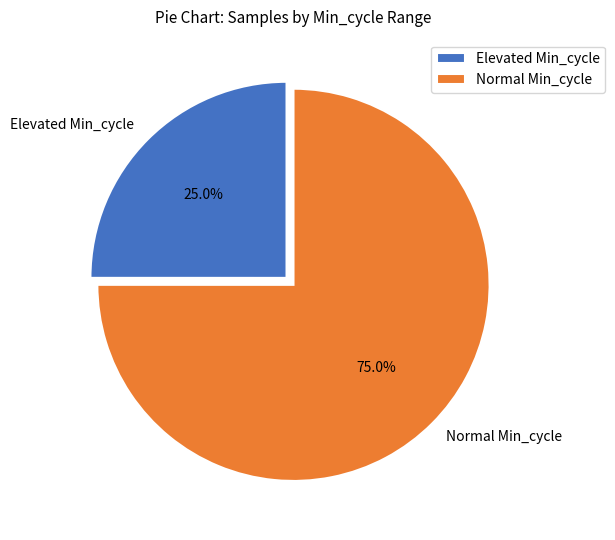

Is there any slice that represents more than half of the pie?

Yes